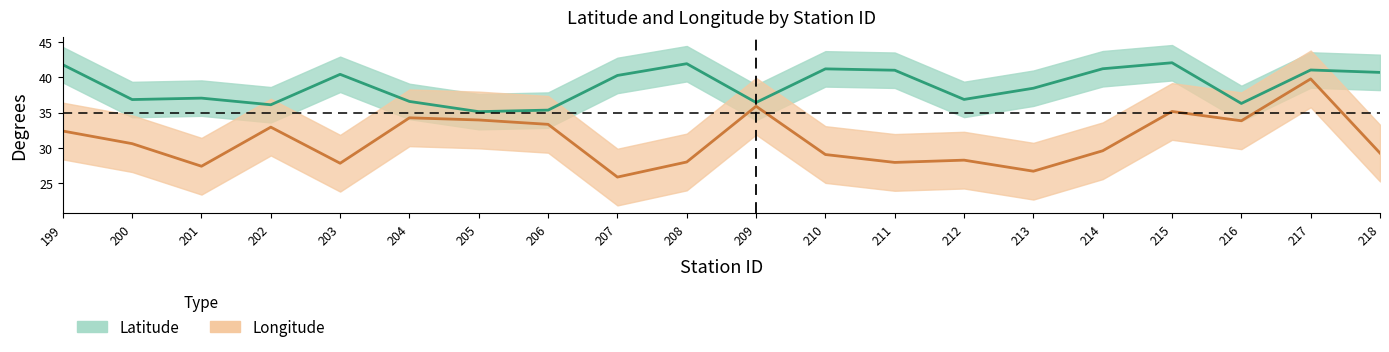

True or false: Longitude and Latitude cross at least once.

False